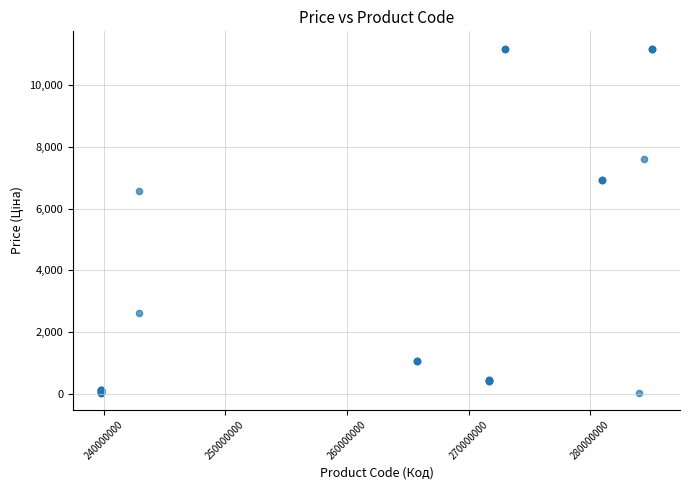

What Y value in the scatter plot is closest to 5610?

6568.8